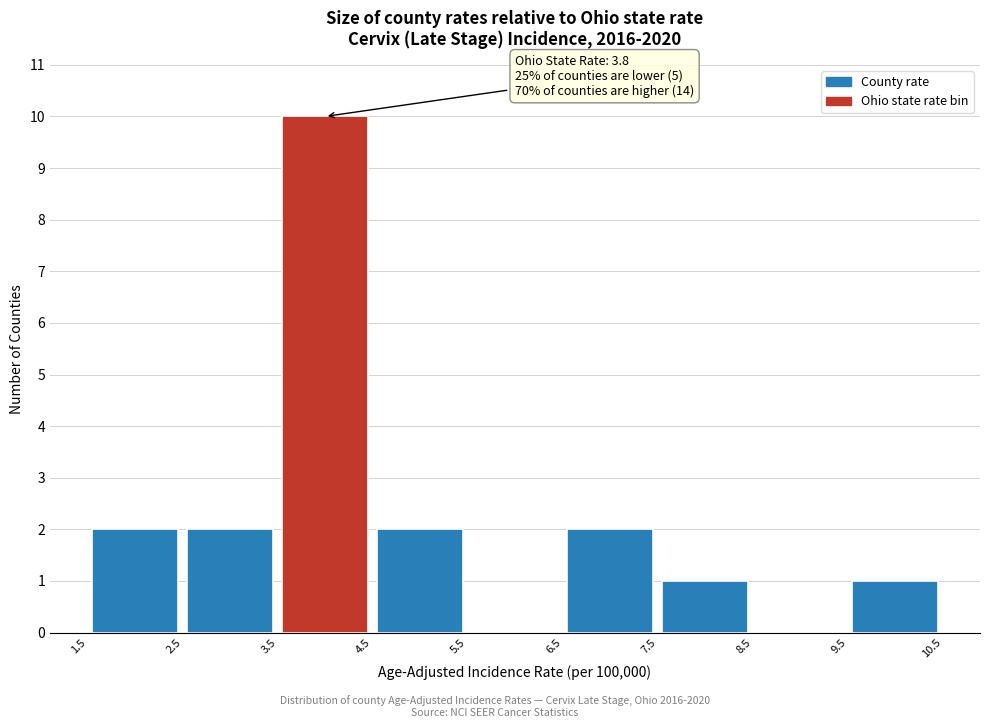

Over which range of the x-axis is the bar tallest?

3.5 to 4.5